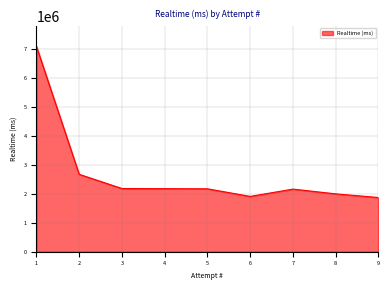

How many distinct data groups are displayed?

1